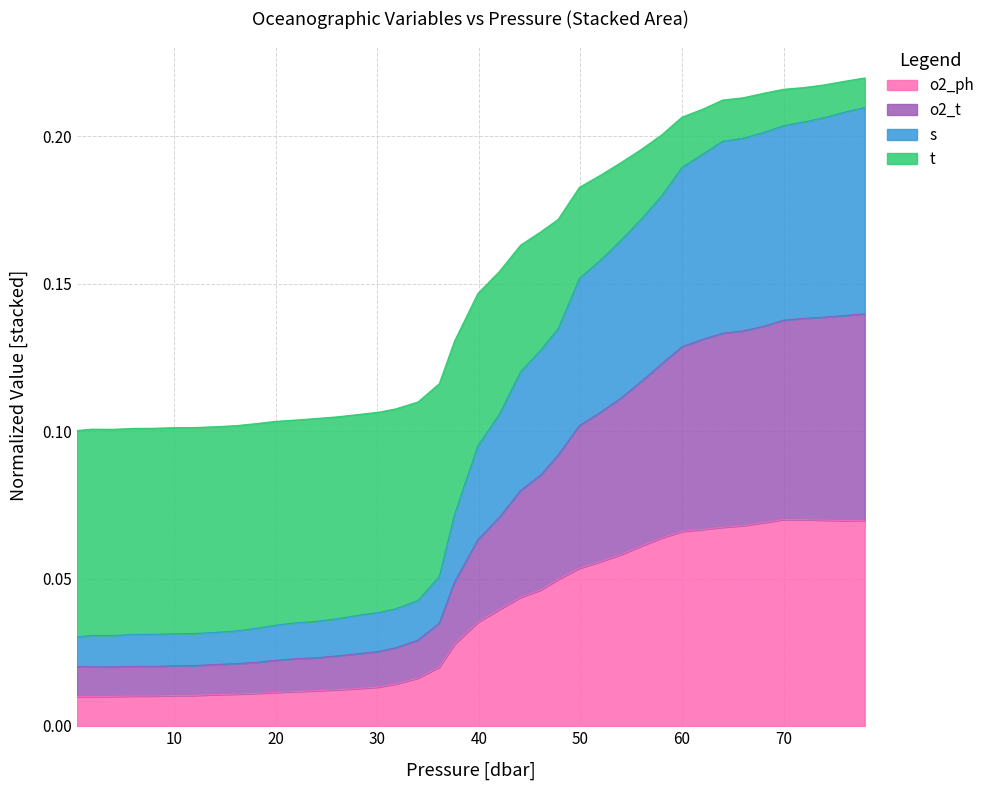

What position from the right is 58.0?

11